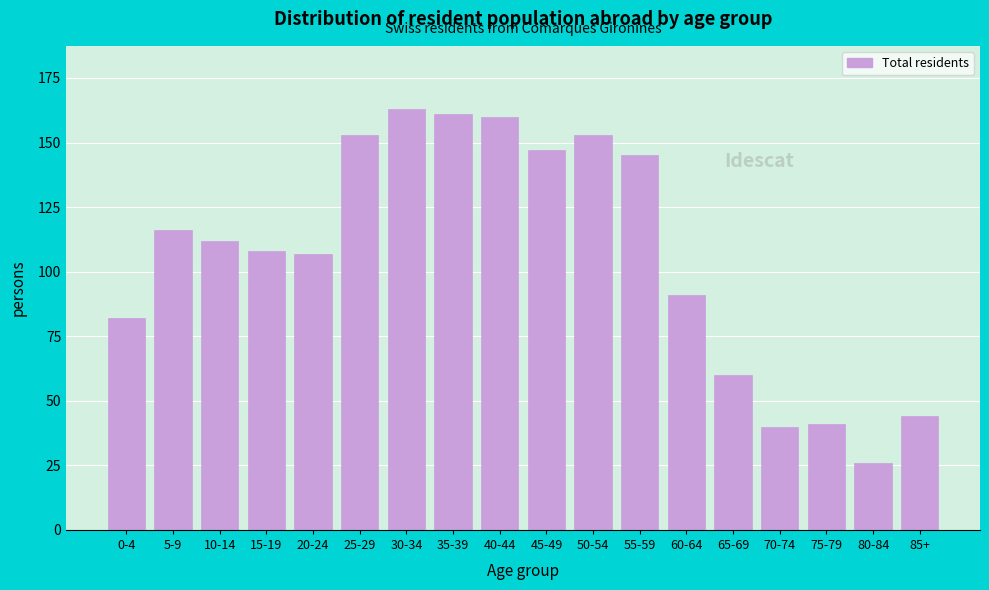

Reading left to right, list all the values displayed in this chart.

0-4=82	5-9=116	10-14=112	15-19=108	20-24=107	25-29=153	30-34=163	35-39=161	40-44=160	45-49=147	50-54=153	55-59=145	60-64=91	65-69=60	70-74=40	75-79=41	80-84=26	85+=44